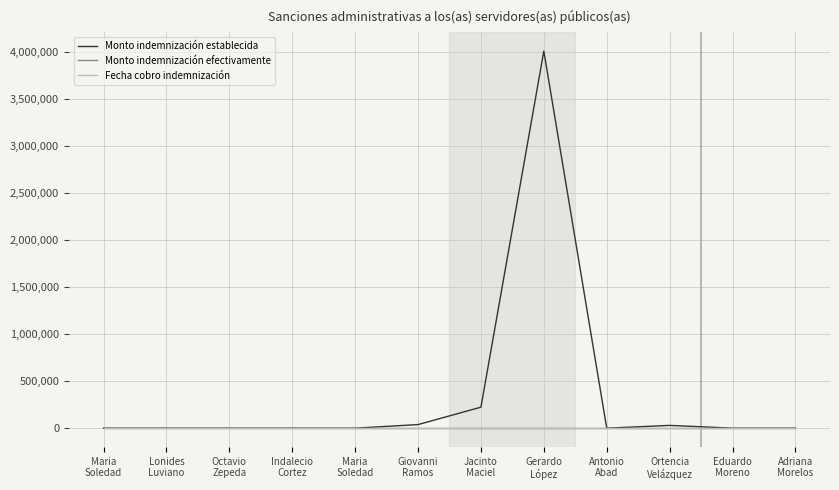

Is this an area chart (filled region under the line)?

No